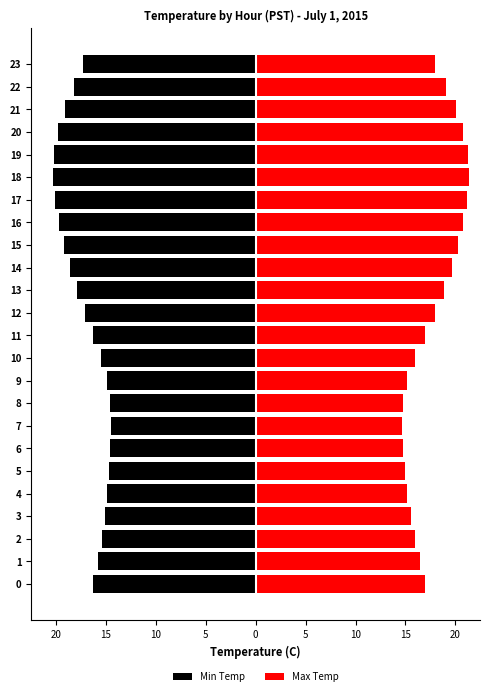

List the series in order of their overall mean, highest first.

Max Temp, Min Temp